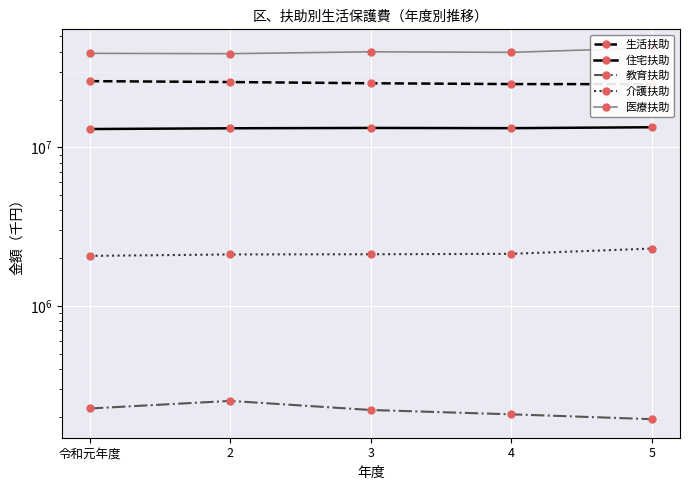

Reading left to right, extract all data points from this chart.

生活扶助: 26121931	25781009	25326695	25030180	24999016
住宅扶助: 13028157	13173629	13239036	13194902	13371902
教育扶助: 225237	251413	220283	206901	192865
介護扶助: 2065434	2108847	2114583	2127927	2296415
医療扶助: 39119121	38926380	39989743	39672141	42326531